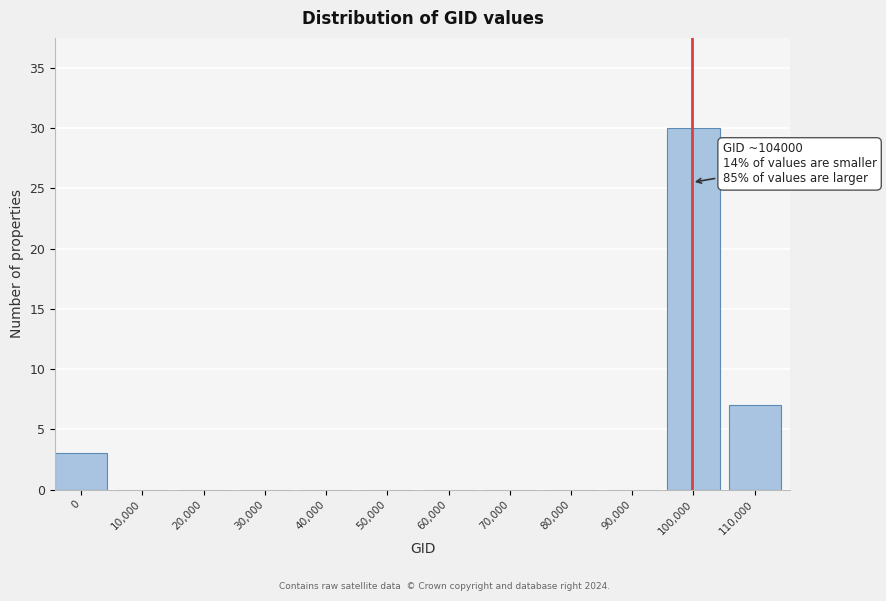

Reading left to right, list all the values displayed in this chart.

0=3	10,000=0	20,000=0	30,000=0	40,000=0	50,000=0	60,000=0	70,000=0	80,000=0	90,000=0	100,000=30	110,000=7